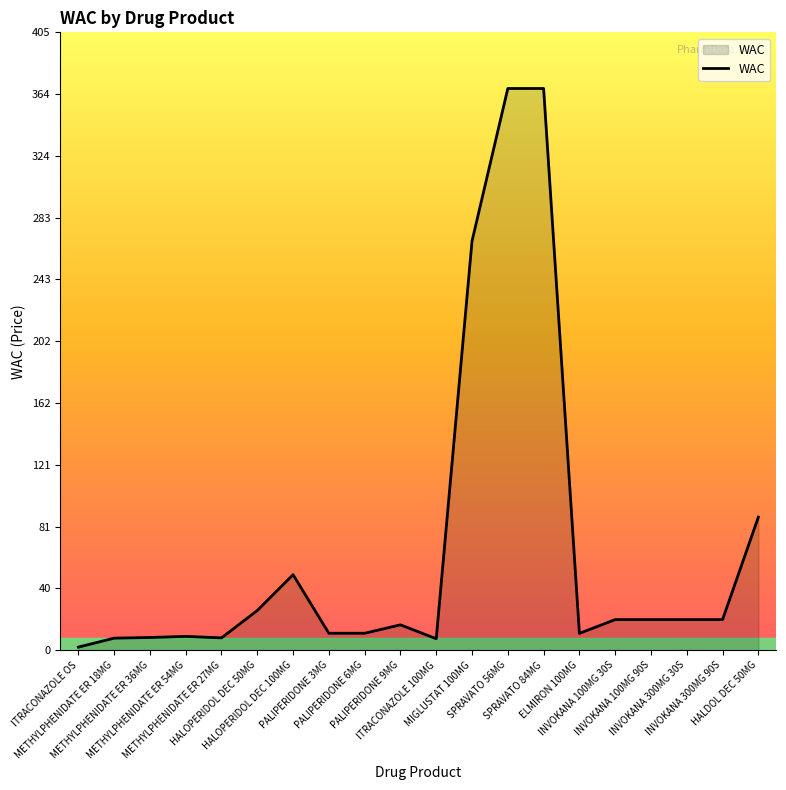

The value at PALIPERIDONE 9MG is 16.5. True or false?

True